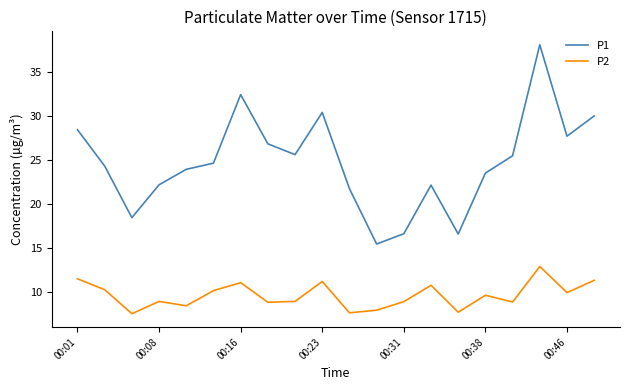

What is the maximum value for P1?

38.1